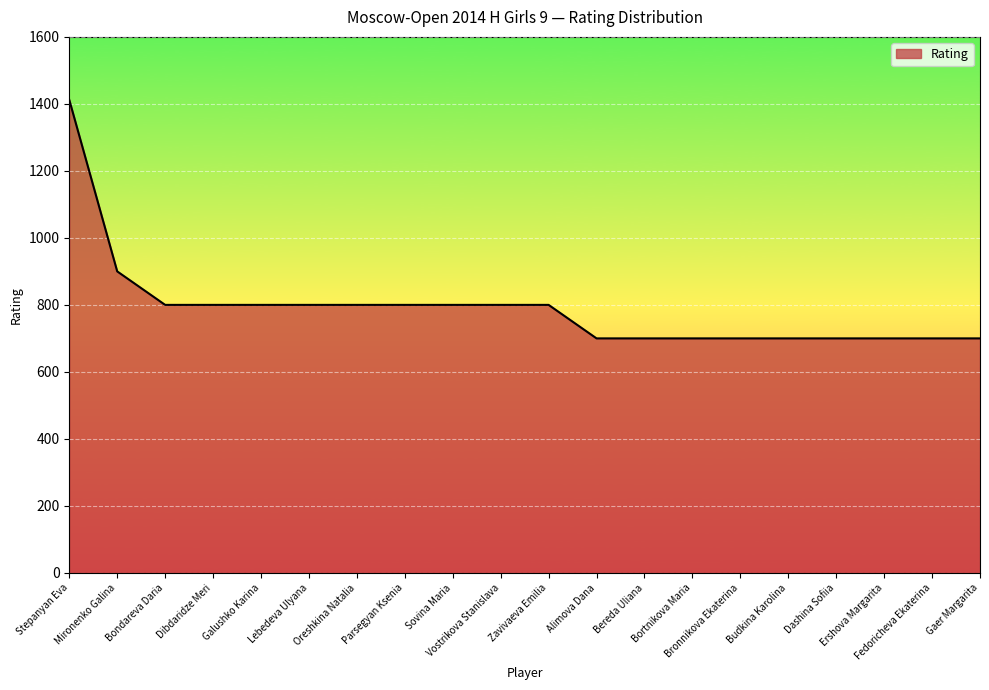

True or false: the data shows 700 at Dashina Sofiia.

True